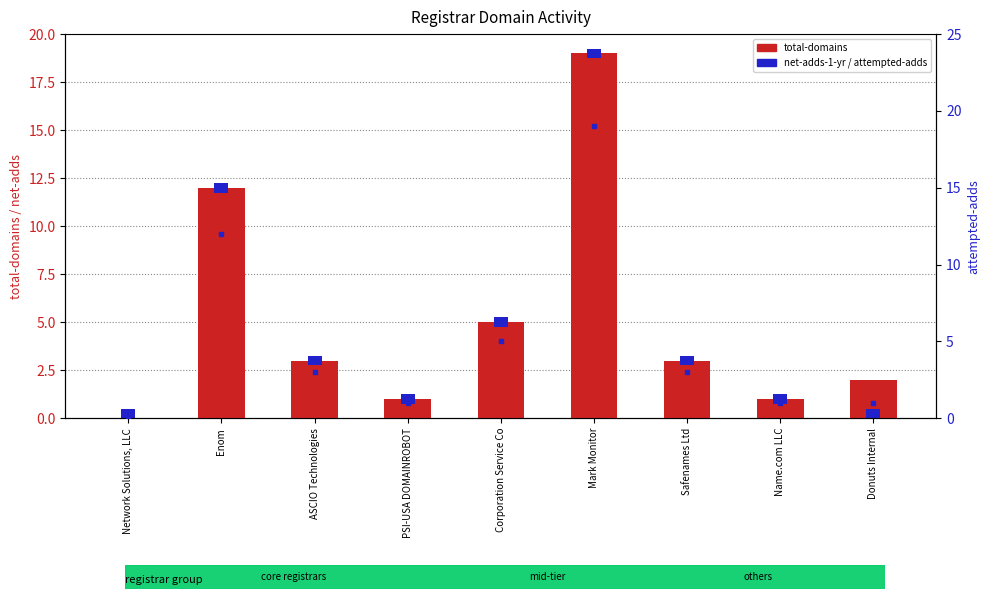

How many data points in attempted-adds are above 3?

3